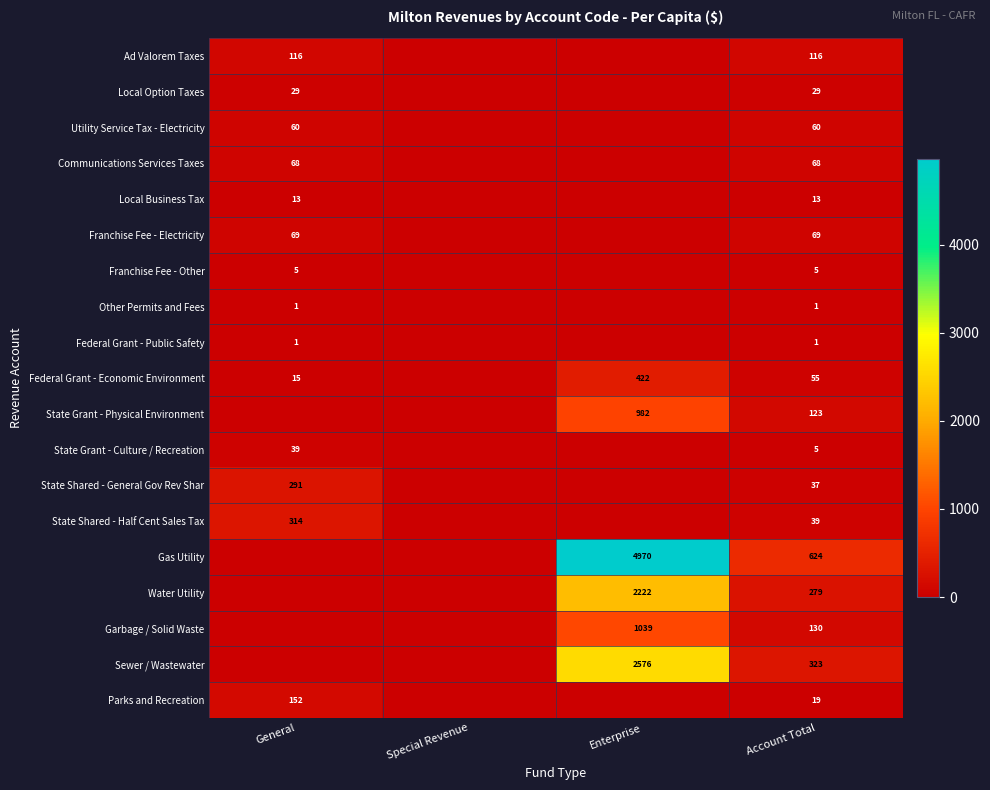

What is the spread (max minus min) of values at Account Total?

623